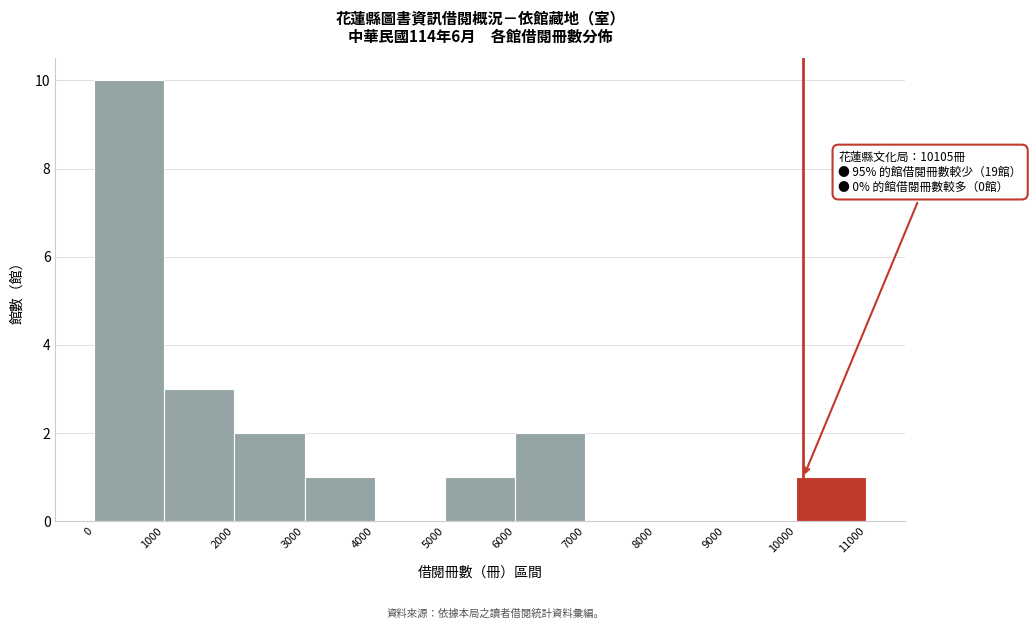

Over which range of the x-axis is the bar tallest?

0 to 1000